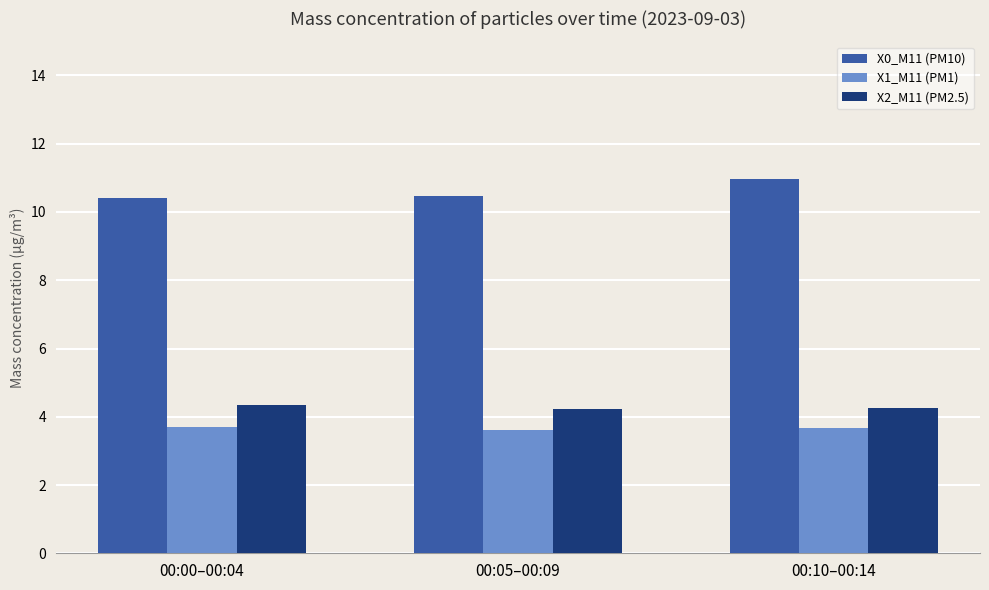

What are all the series names shown in the legend?

X0_M11 (PM10), X1_M11 (PM1), X2_M11 (PM2.5)